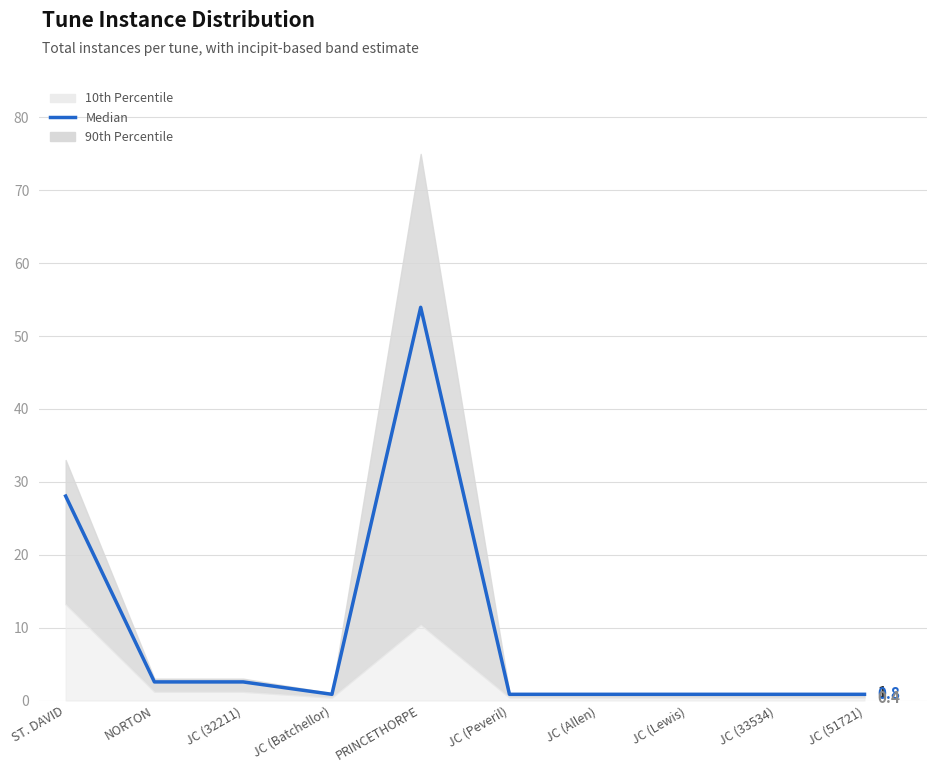

Reading left to right, extract all data points from this chart.

28.1	2.5	2.5	0.8	54.0	0.8	0.8	0.8	0.8	0.8